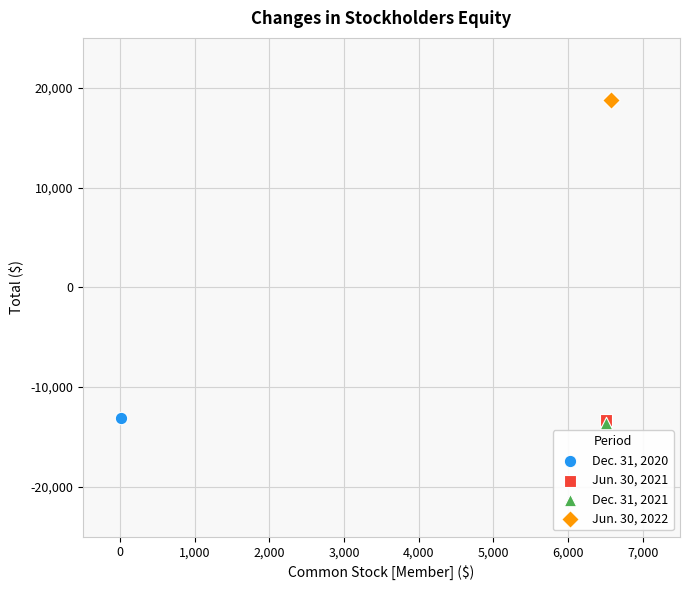

What are all the series names shown in the legend?

Dec. 31, 2020, Jun. 30, 2021, Dec. 31, 2021, Jun. 30, 2022